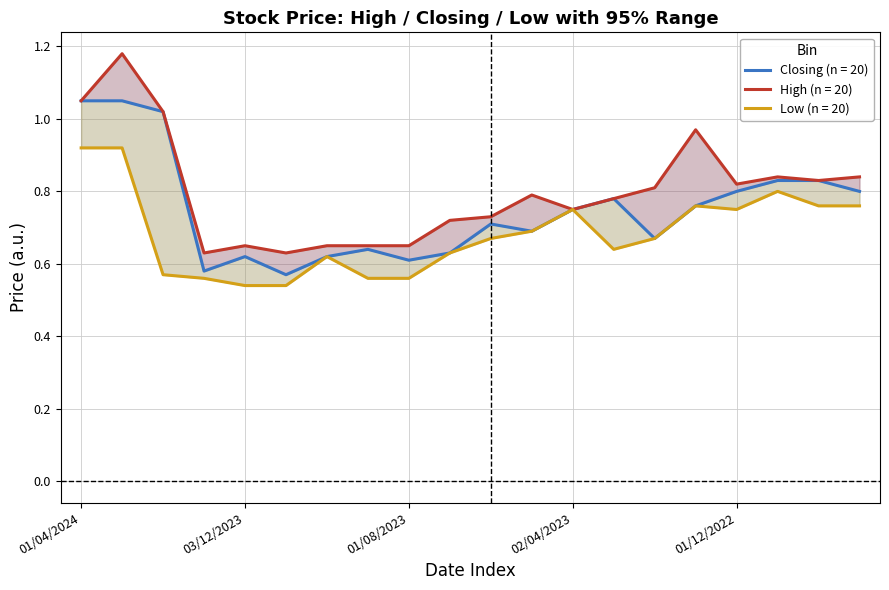

Where is Closing nearest to the value 0?

01/11/2023